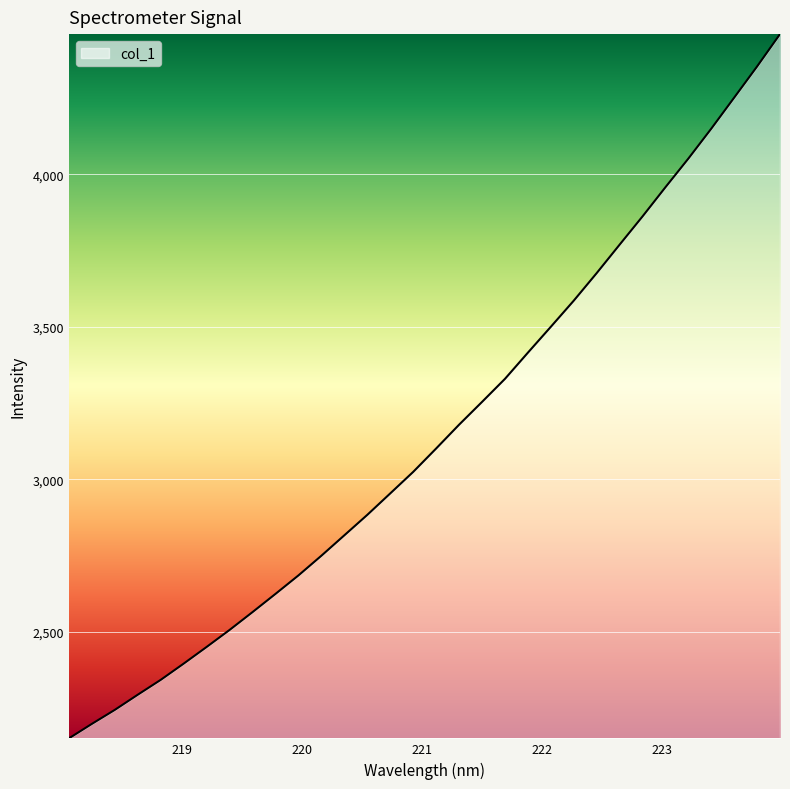

What is the smallest value displayed?

2150.3